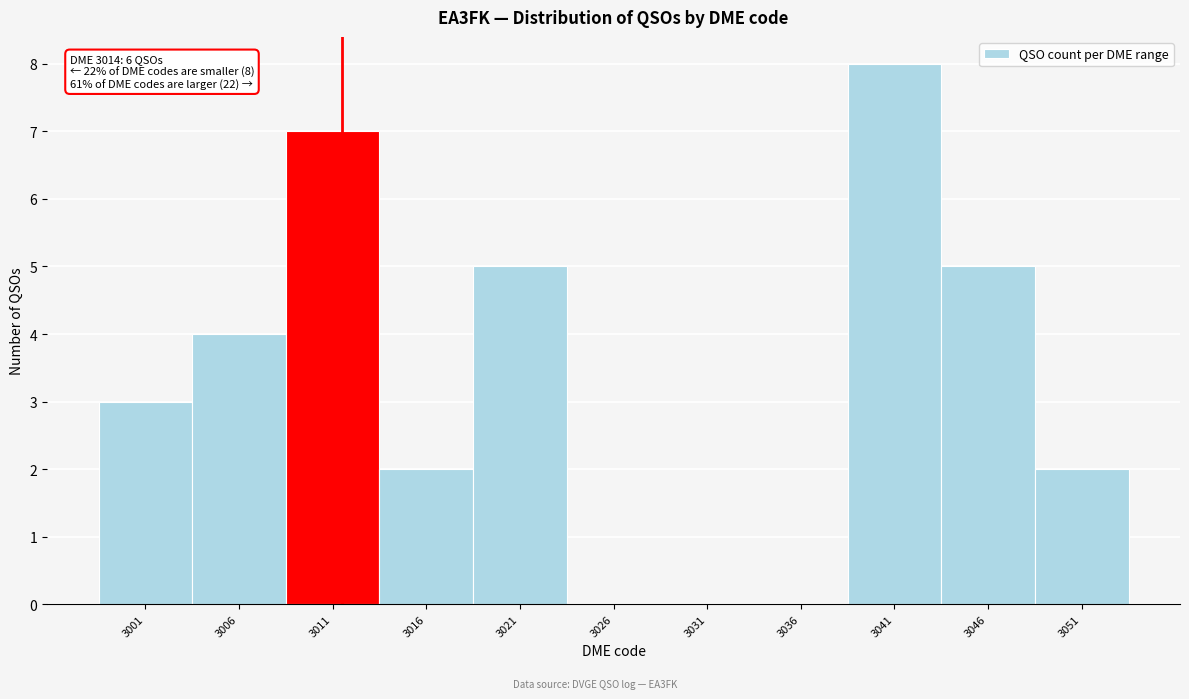

Reading left to right, transcribe all the data shown in this chart.

3001=3	3006=4	3011=7	3016=2	3021=5	3026=0	3031=0	3036=0	3041=8	3046=5	3051=2